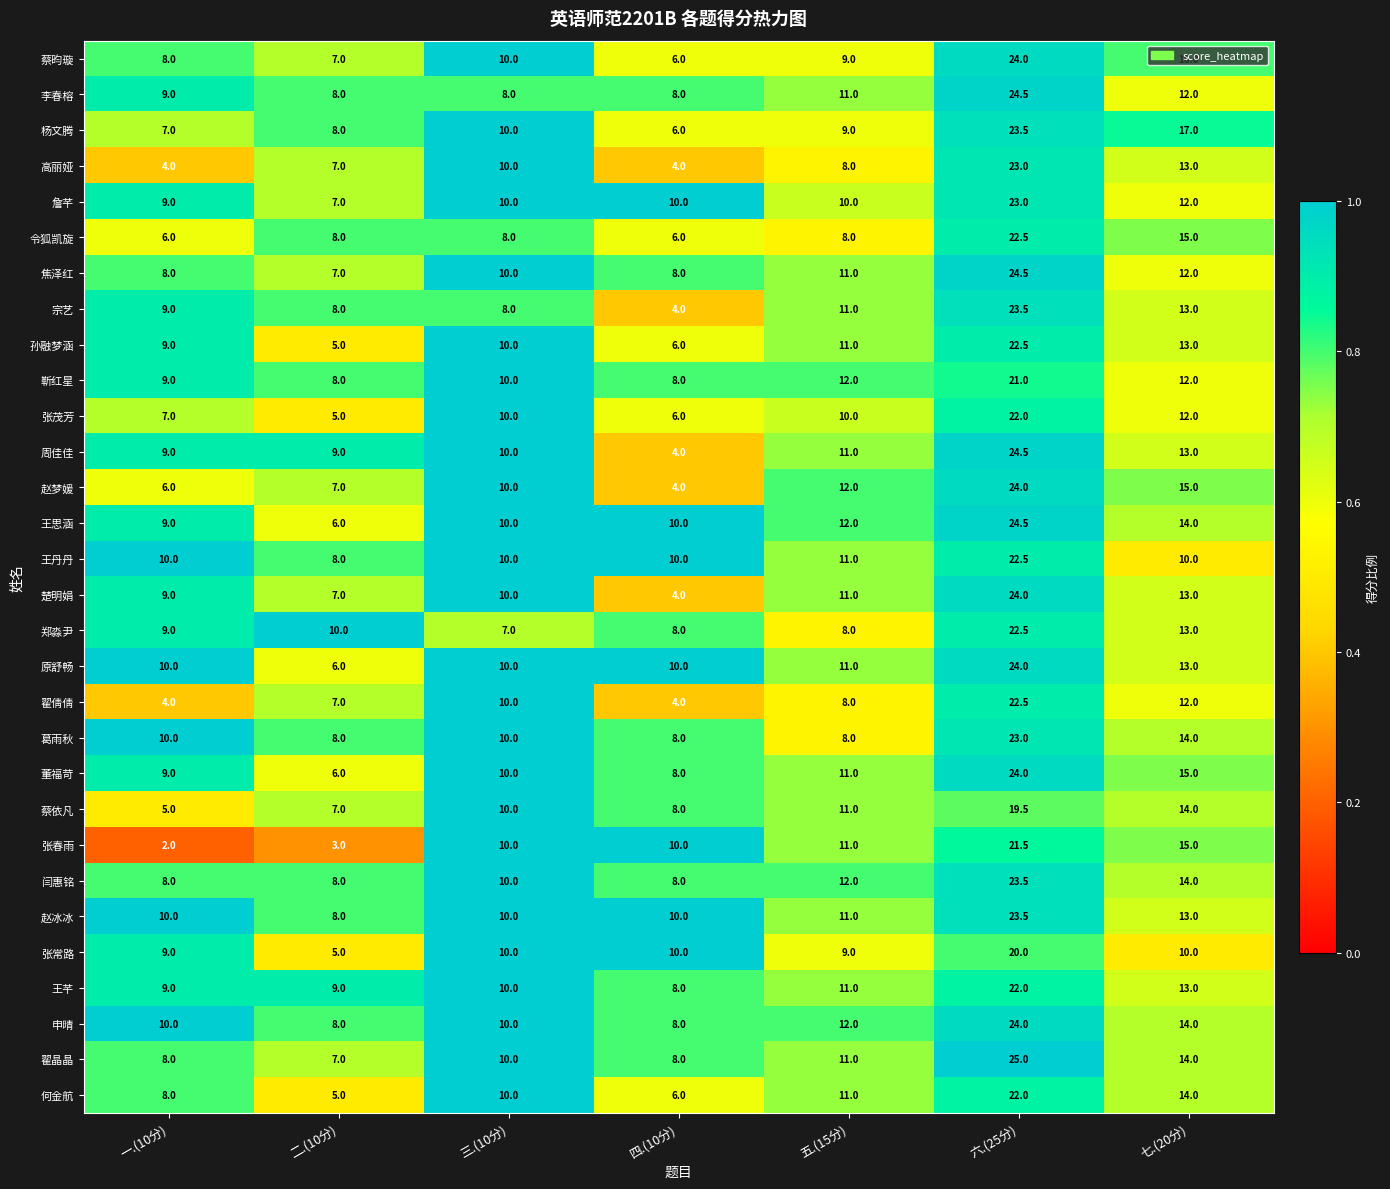

What is the spread (max minus min) of values at 二.(10分)?

7.0